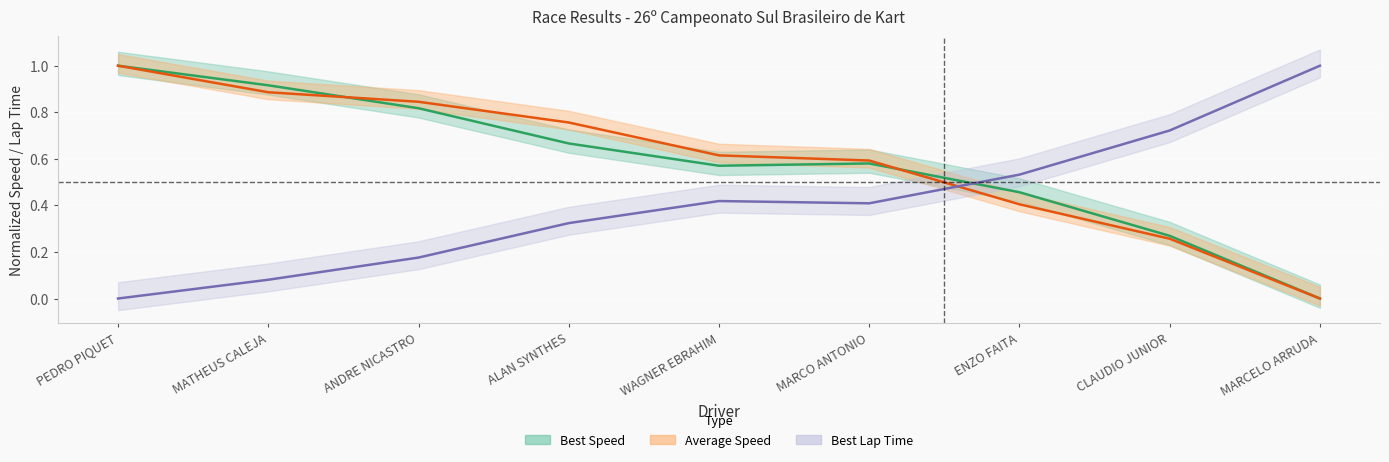

Where is the first local maximum for Best Lap time?

WAGNER EBRAHIM